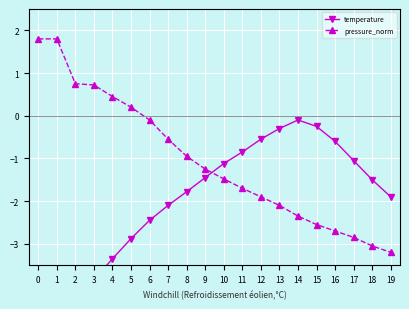

List the series in order of their peak value, highest first.

pressure_norm, temperature